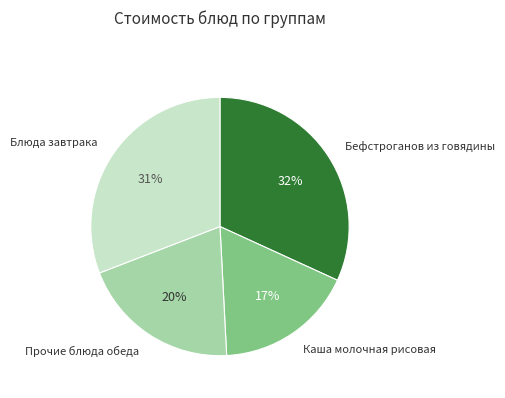

Count the number of slices in the pie.

4